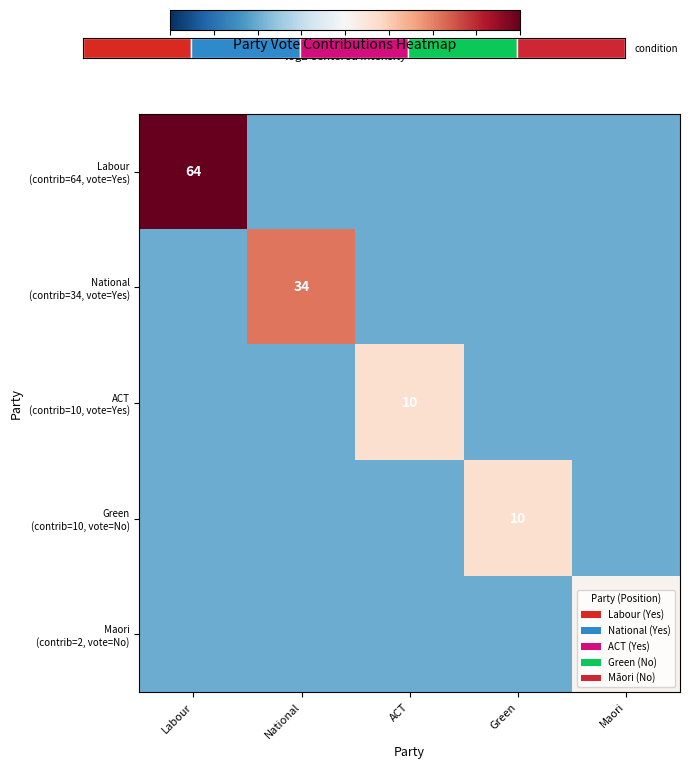

How many series are shown in this chart?

5